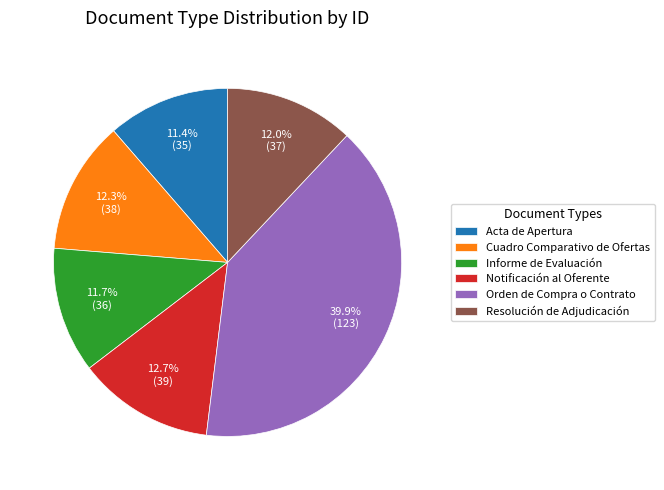

Which category has the biggest portion of the pie?

Orden de Compra o Contrato